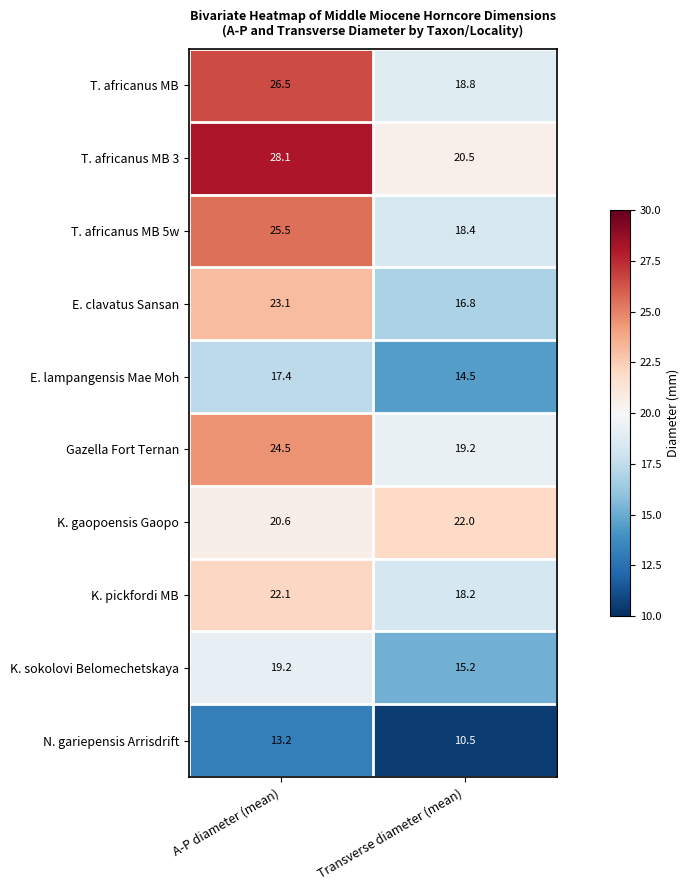

The value of K. sokolovi Belomechetskaya at Transverse diameter (mean) is 15.2. True or false?

True